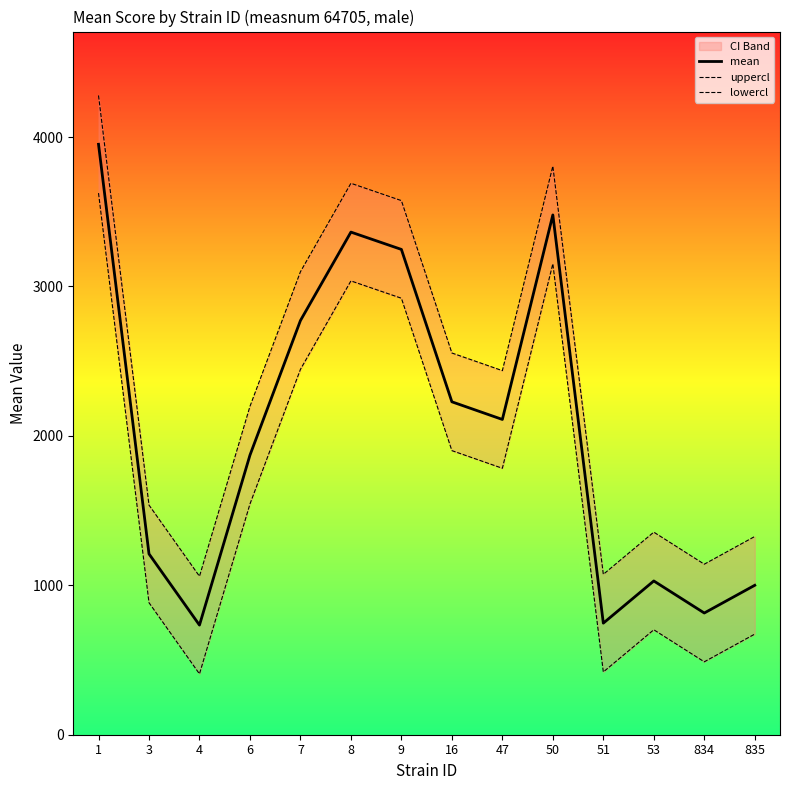

Which series has the widest spread of values?

lowercl